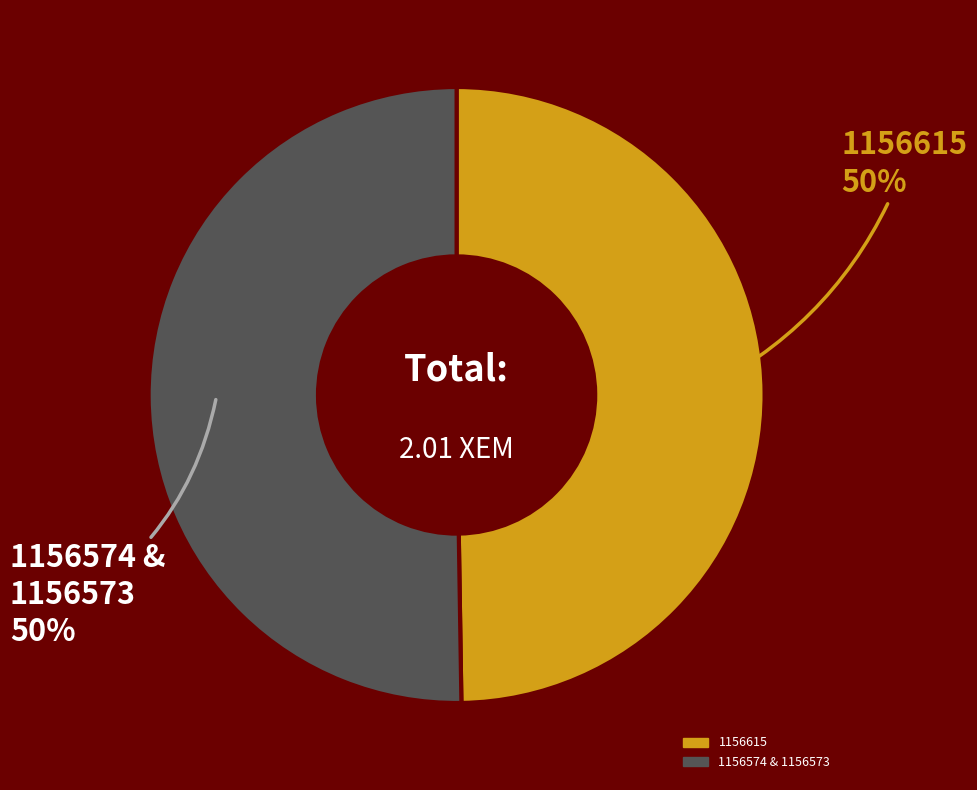

To the nearest percent, what is the average slice percentage?

50%